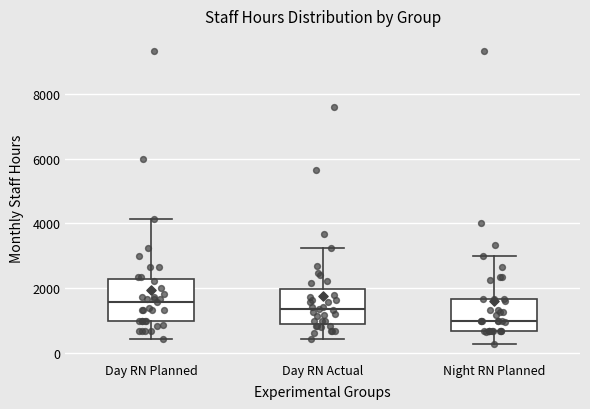

Comparing the boxes themselves (not the whiskers), which one is the tallest?

Day RN Planned